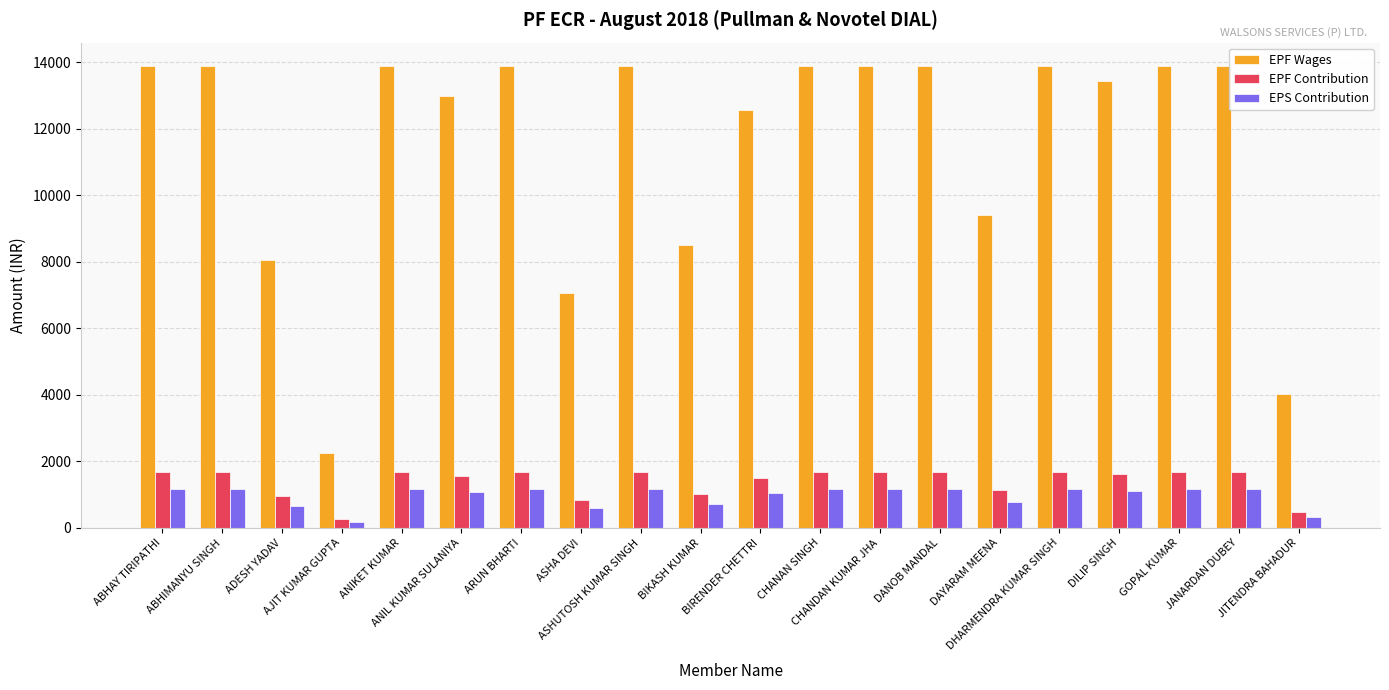

Which series has the largest total across all categories?

EPF Wages